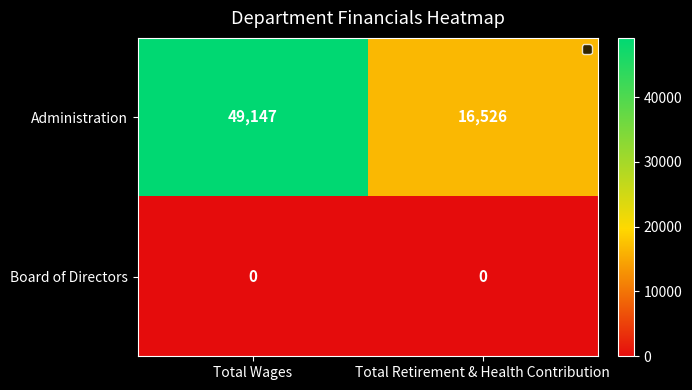

How many values in the Administration series are below 49147?

1